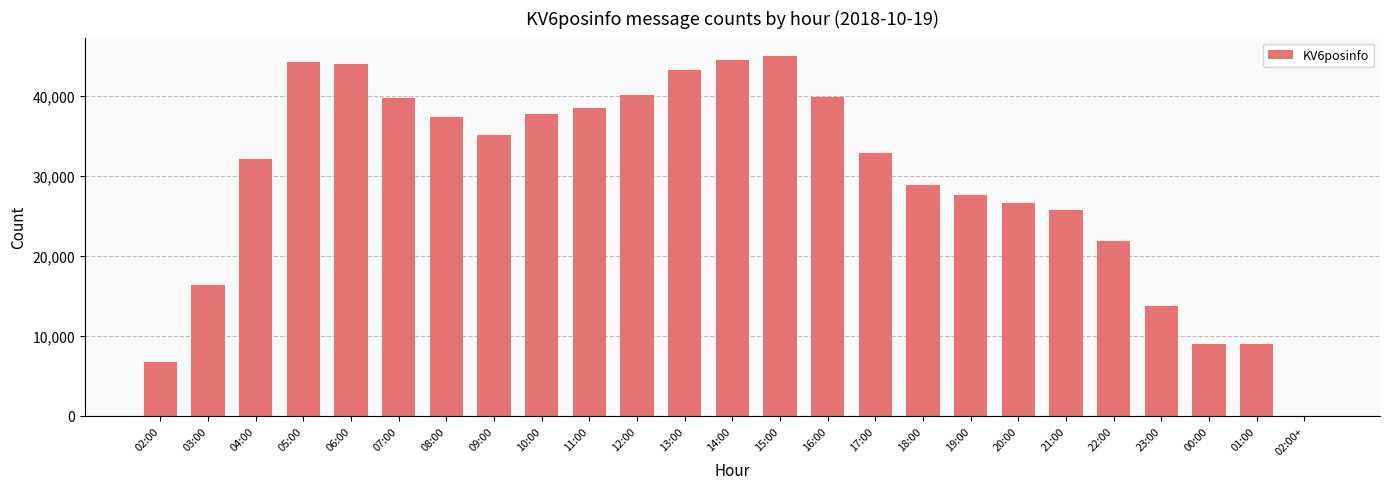

True or false: the data shows 21323 at 16:00.

False